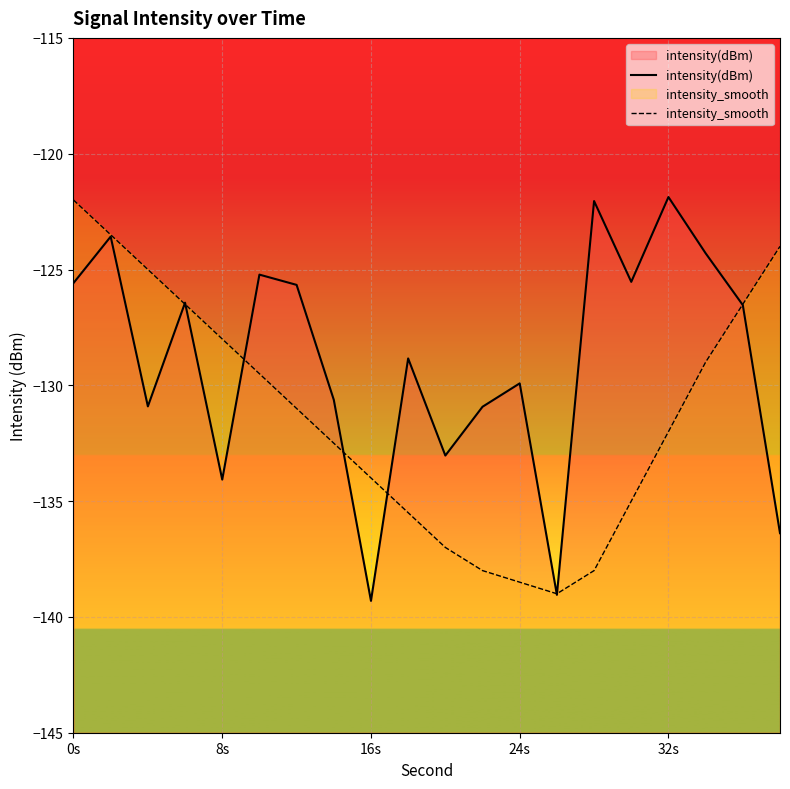

At which label does intensity(dBm) first exceed -126?

0s